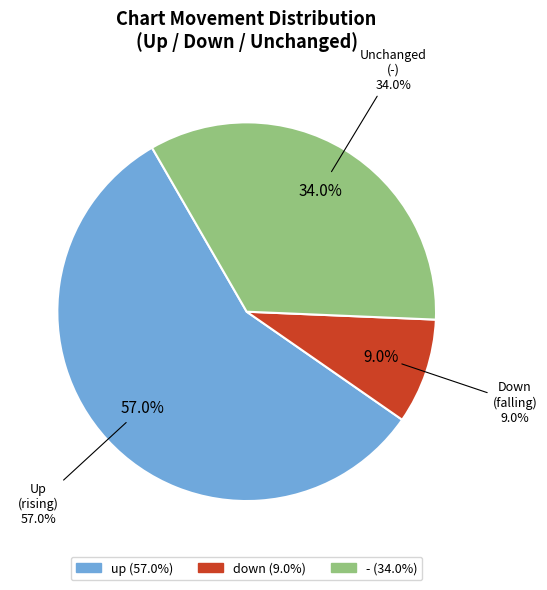

To the nearest percent, what is the combined percentage of - and up?

91%